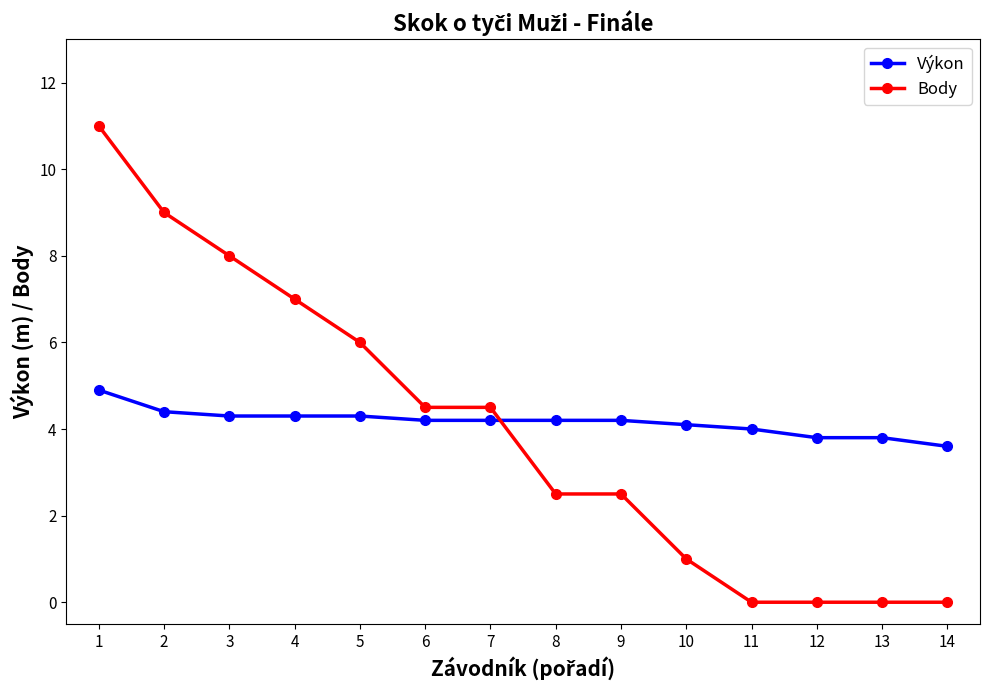

Reading left to right, what are all the values shown in this chart?

Výkon: 1=4.9	2=4.4	3=4.3	4=4.3	5=4.3	6=4.2	7=4.2	8=4.2	9=4.2	10=4.1	11=4.0	12=3.8	13=3.8	14=3.6
Body: 1=11.0	2=9.0	3=8.0	4=7.0	5=6.0	6=4.5	7=4.5	8=2.5	9=2.5	10=1.0	11=0.0	12=0.0	13=0.0	14=0.0